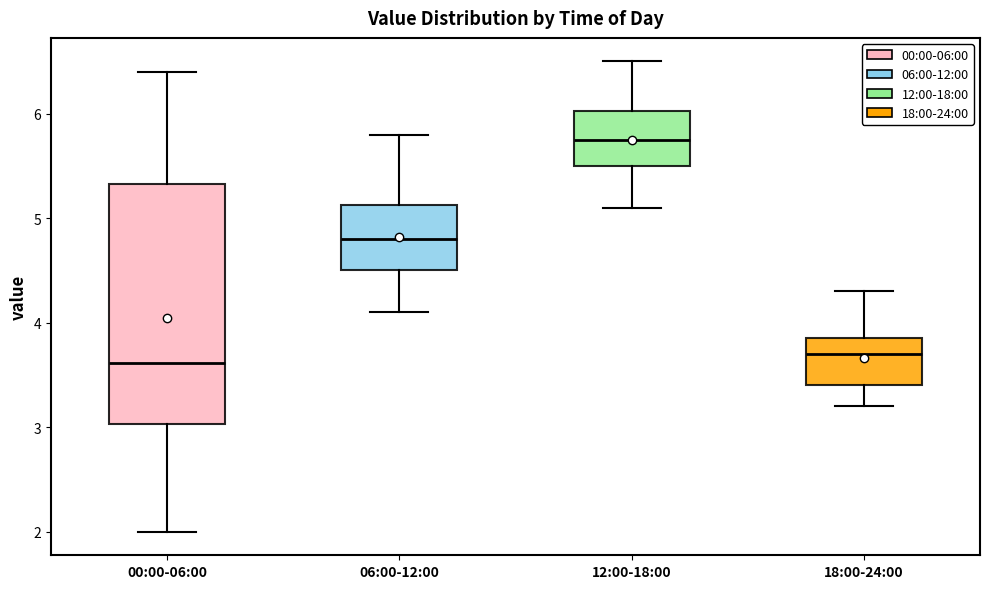

Where is the lower edge of the box for 00:00-06:00 on the y-axis? The values are not printed on the chart, so give them approximately, as read against the axis.

3.0